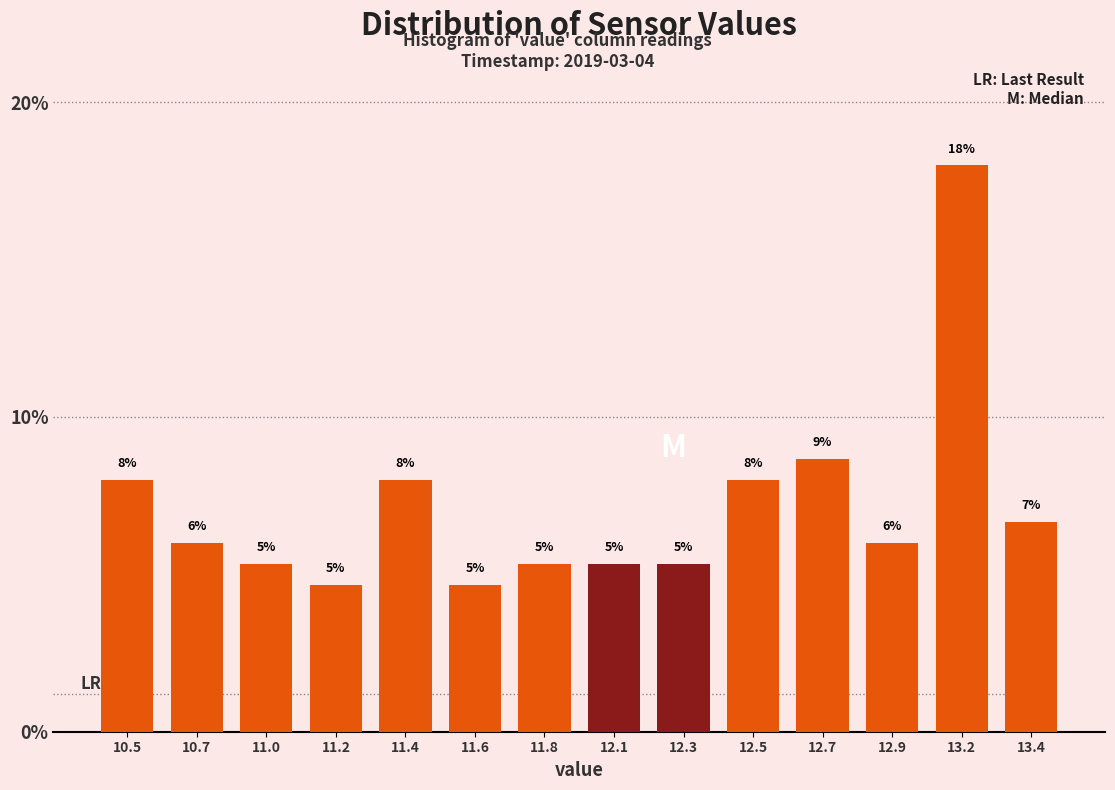

How many bars are there in total?

14